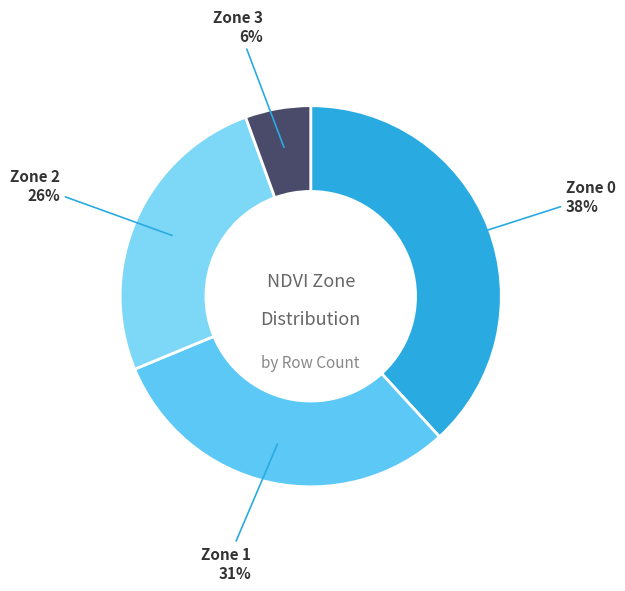

How many slices are in this pie chart?

4